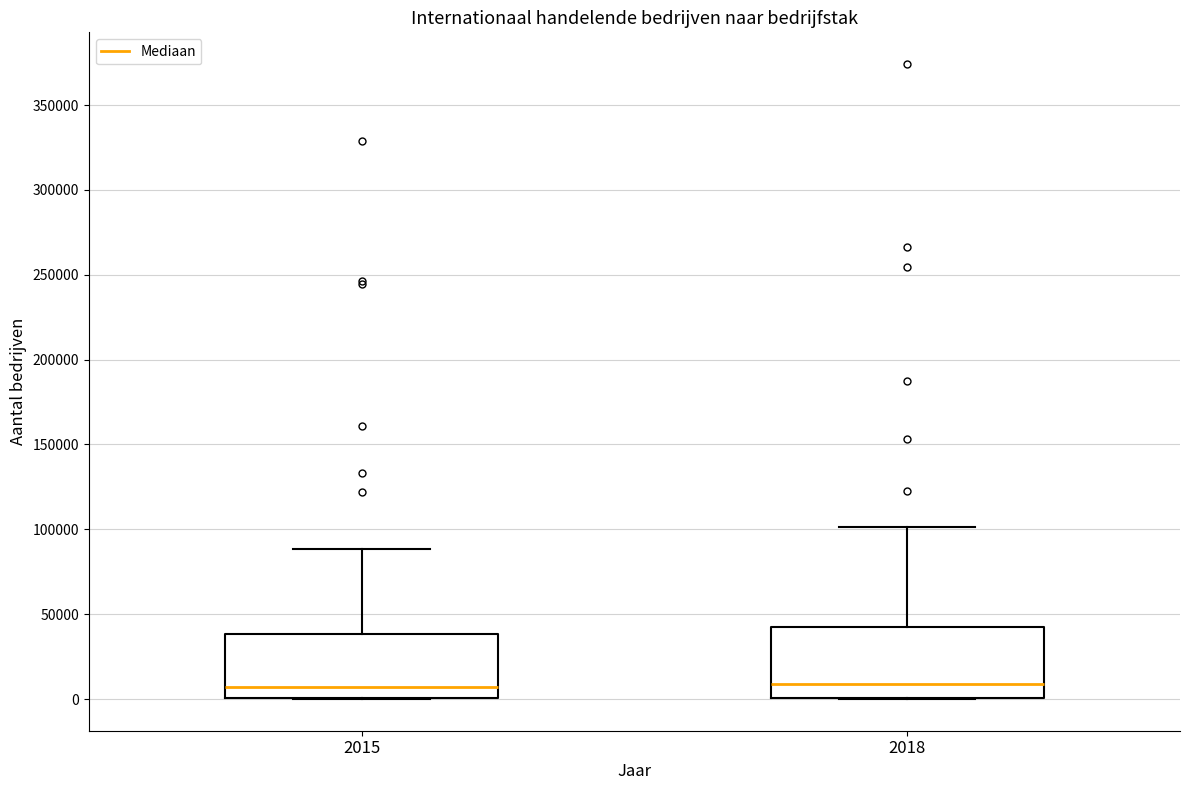

Reading left to right, read every box against the y-axis: the position of its median line, the range the box covers, and the ends of its whiskers. The values are not printed on the chart, so give them approximately, as read against the axis.

2015: median 5000, box 0 to 40000, whiskers 0 to 90000
2018: median 10000, box 0 to 40000, whiskers 0 to 100000